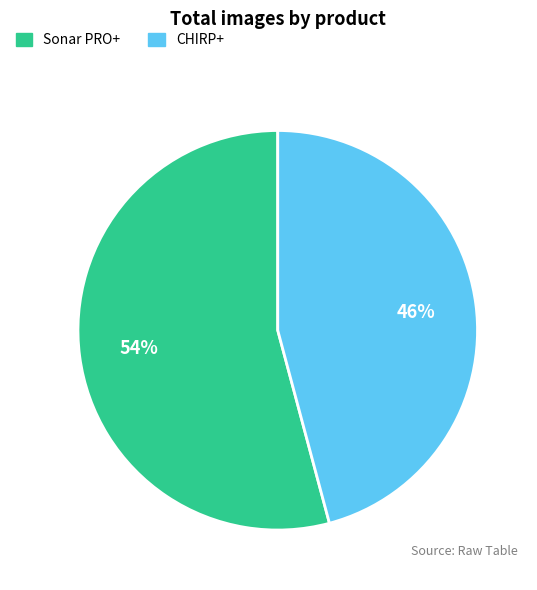

Do Sonar PRO+ and CHIRP+ together represent more than half of the pie?

Yes